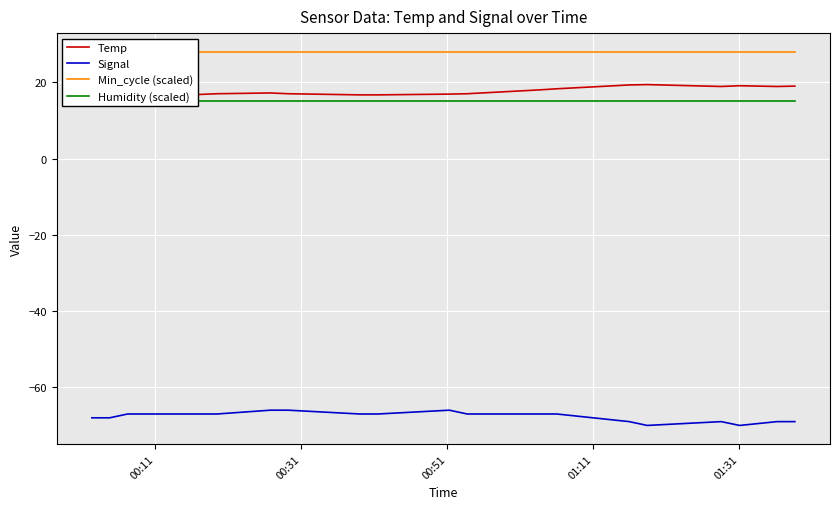

How many data points does each series have?

20